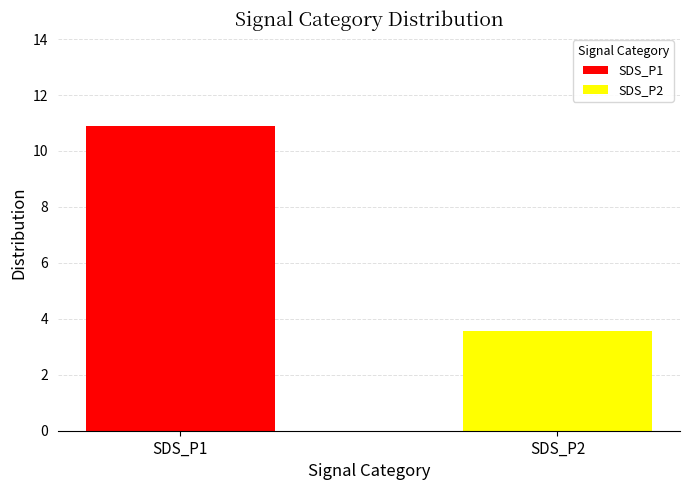

Which series has the widest spread of values?

SDS_P1